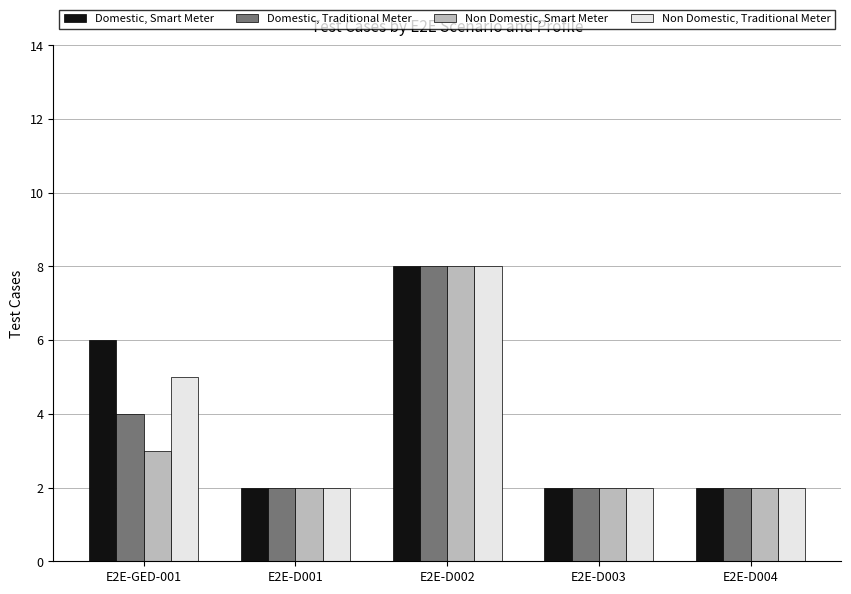

Is it true that Domestic, Smart Meter equals 9 at E2E-GED-001?

False